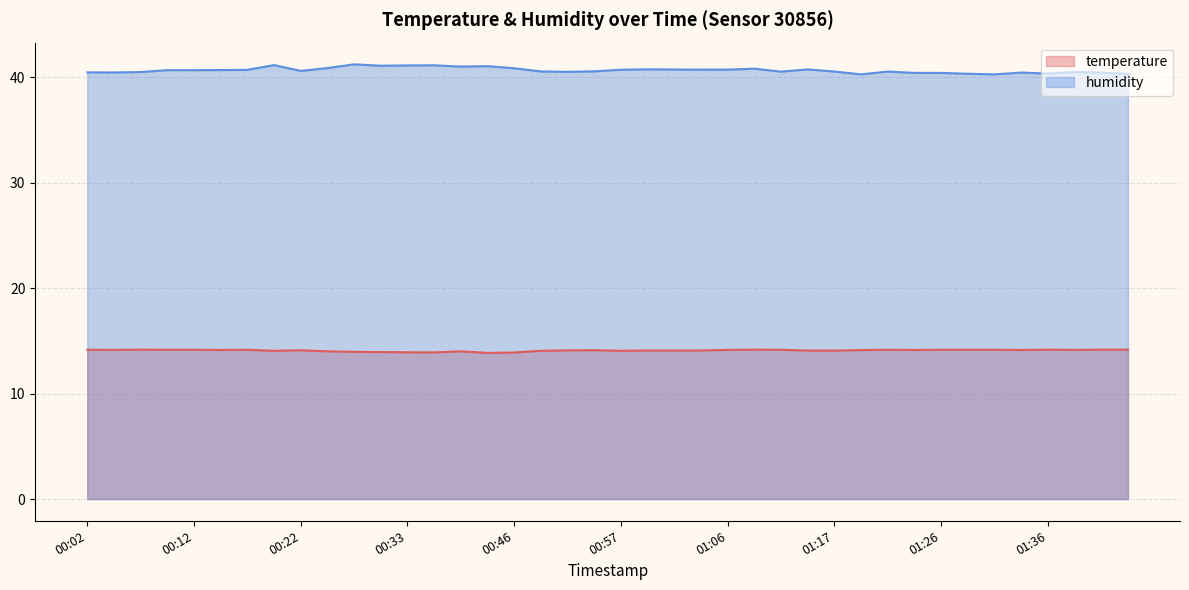

Which series has the largest total across all categories?

humidity